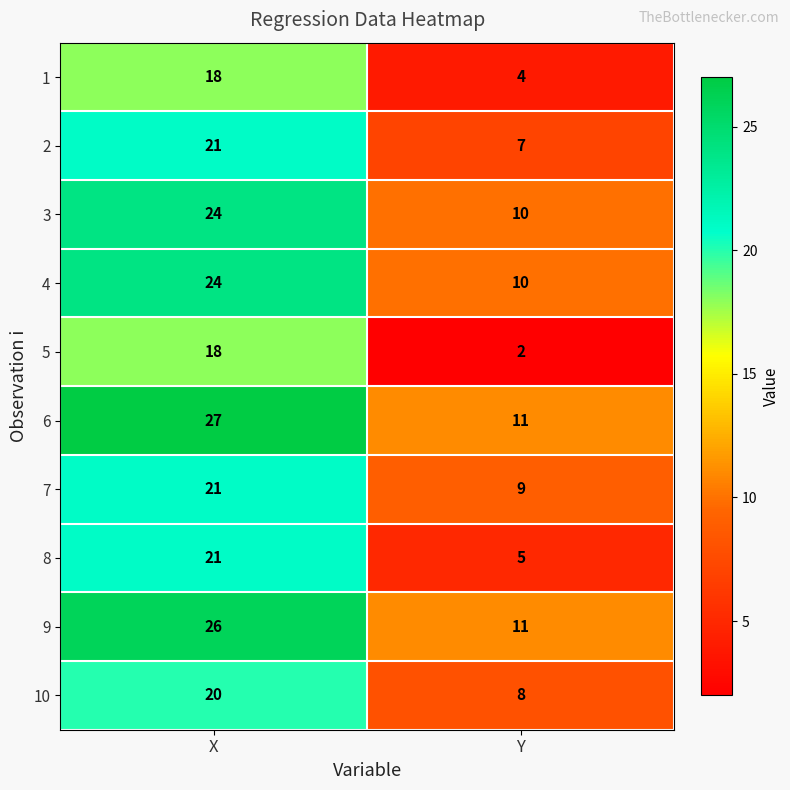

What is the difference between the maximum and minimum values in the 1 series?

14